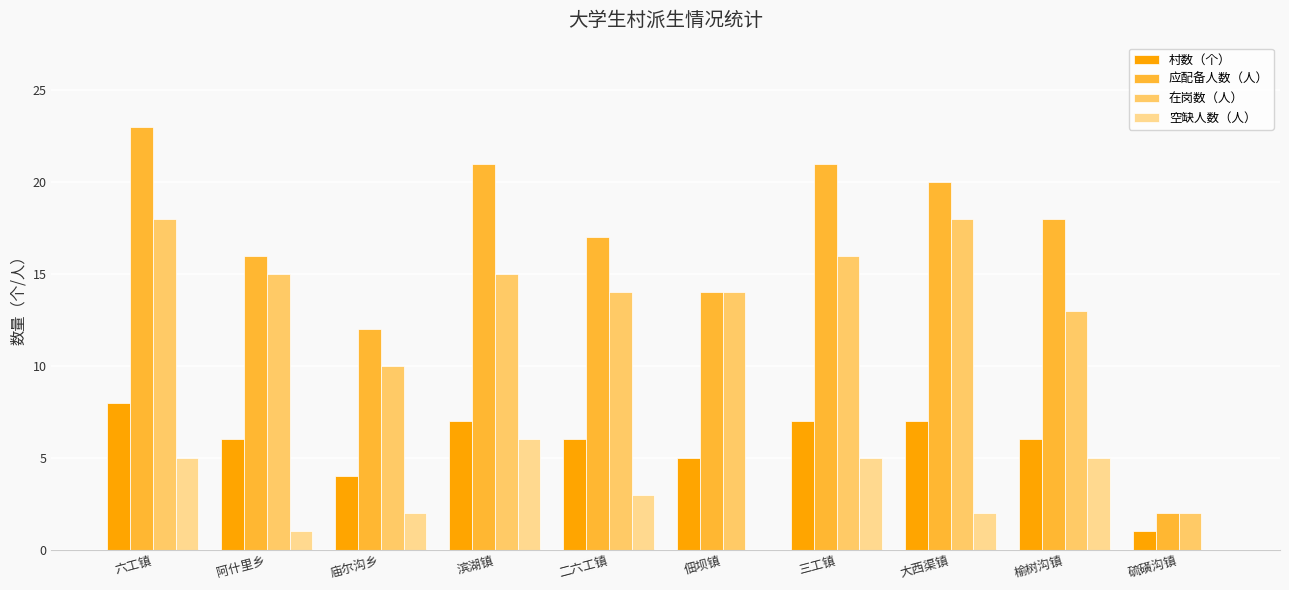

How many categories are shown in the chart?

10